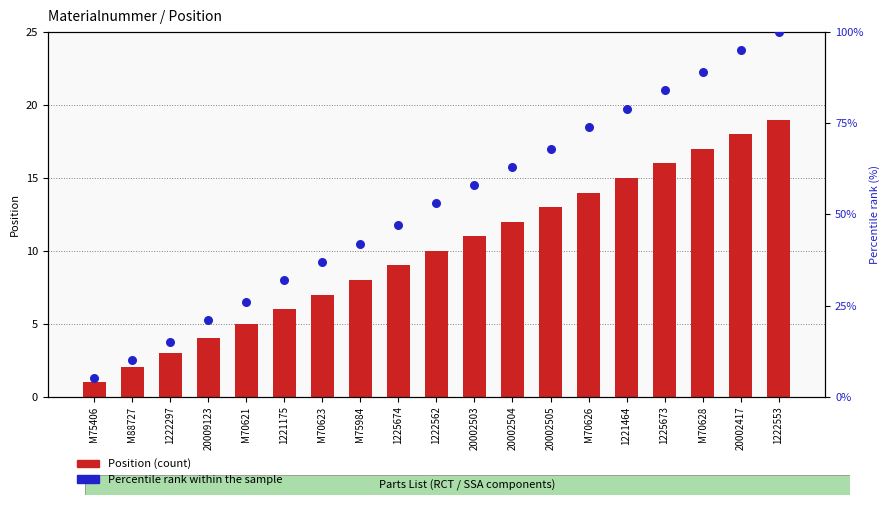

Which series has the largest total across all categories?

Percentile rank within the sample